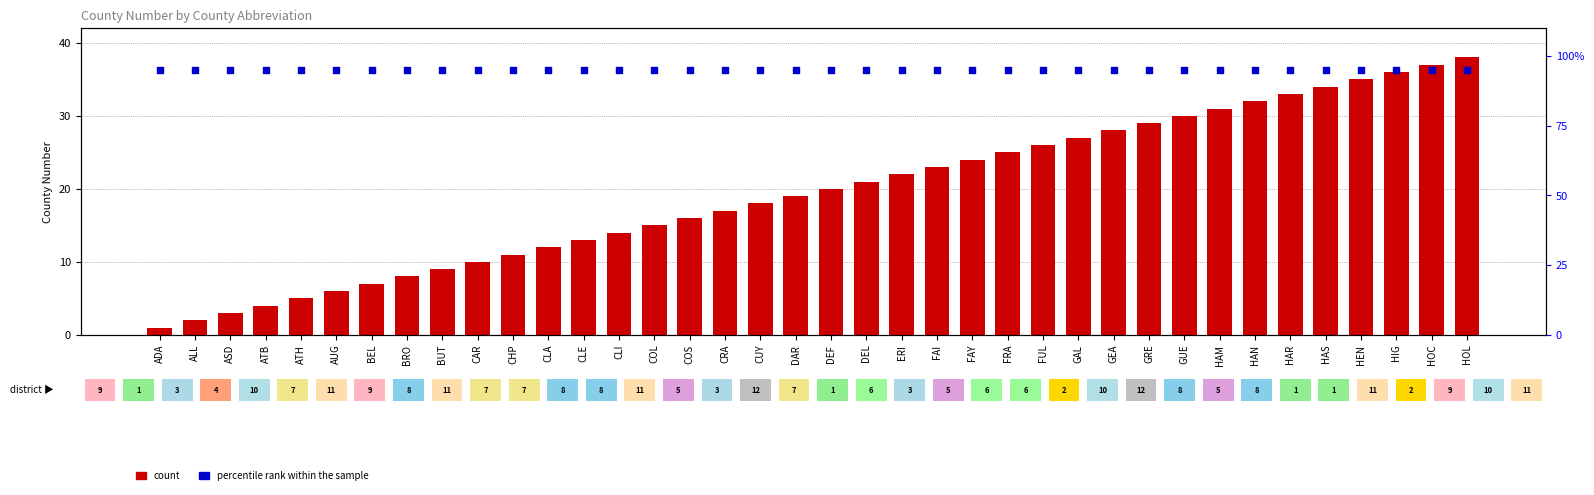

What is the total value across all series at GRE?

124